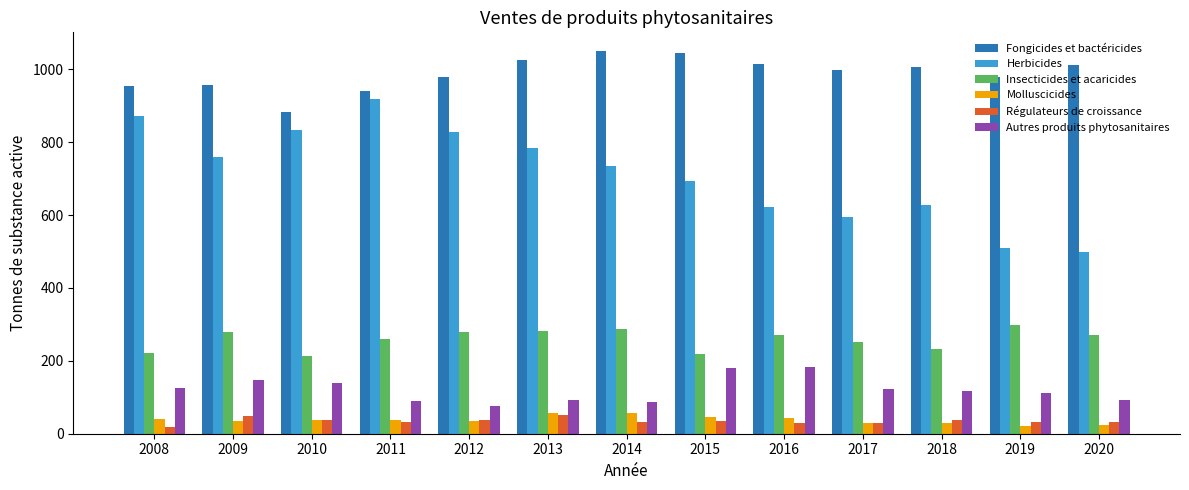

How many values in the Molluscicides series exceed 37?

7